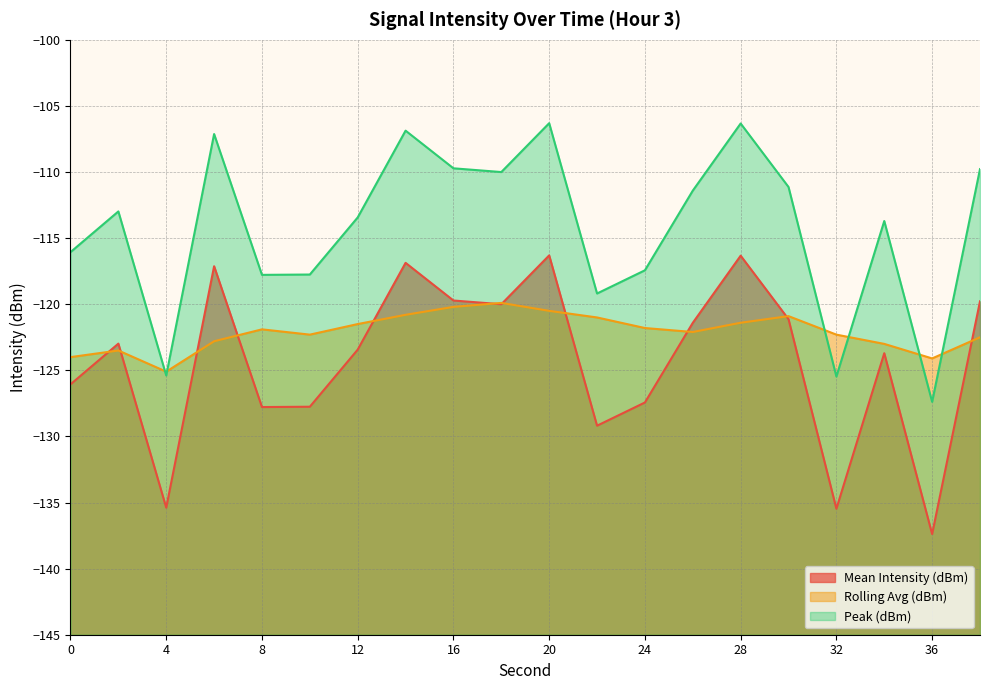

Reading right to left, transcribe all the data shown in this chart.

Mean Intensity (dBm): -119.8	-137.4	-123.7	-135.5	-121.1	-116.3	-121.4	-127.4	-129.2	-116.3	-120.0	-119.7	-116.9	-123.4	-127.8	-127.8	-117.1	-135.4	-123.0	-126.1
Rolling Avg (dBm): -122.5	-124.1	-123.0	-122.3	-120.9	-121.4	-122.1	-121.8	-121.0	-120.5	-119.9	-120.2	-120.8	-121.5	-122.3	-121.9	-122.8	-125.1	-123.5	-124.0
Peak (dBm): -109.8	-127.4	-113.7	-125.5	-111.1	-106.3	-111.4	-117.4	-119.2	-106.3	-110.0	-109.7	-106.9	-113.4	-117.8	-117.8	-107.1	-125.4	-113.0	-116.1